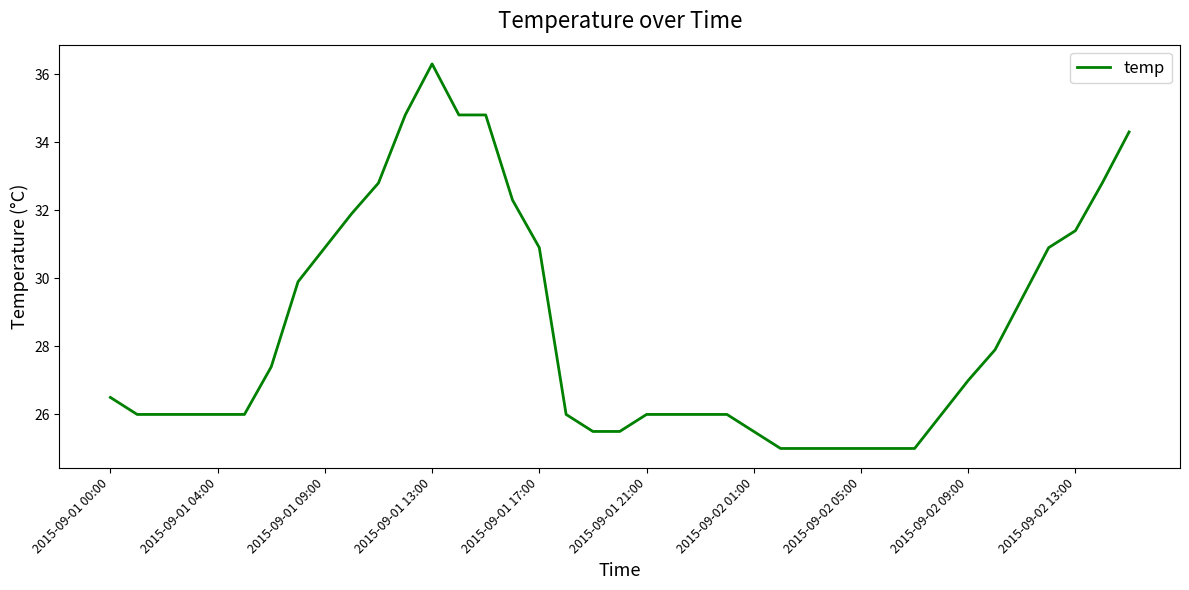

What is the difference between the maximum and minimum values?

11.3